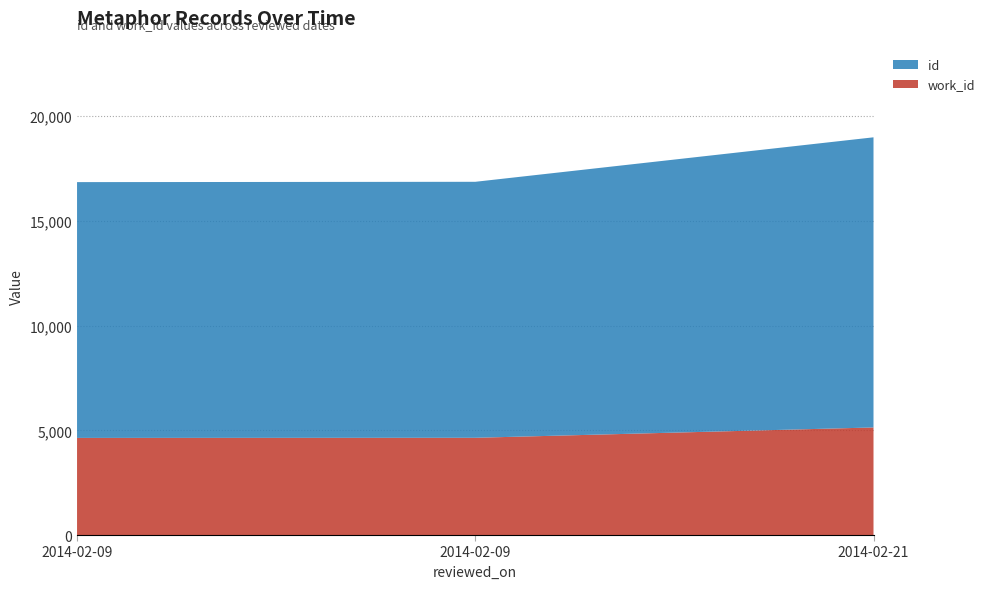

Reading left to right, extract all data points from this chart.

id: 12213	12222	13853
work_id: 4637	4643	5136